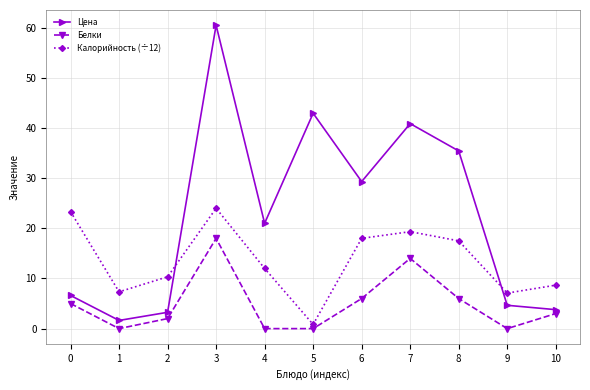

Between which two adjacent categories do Цена and Калорийность (÷12) first intersect?

2 and 3